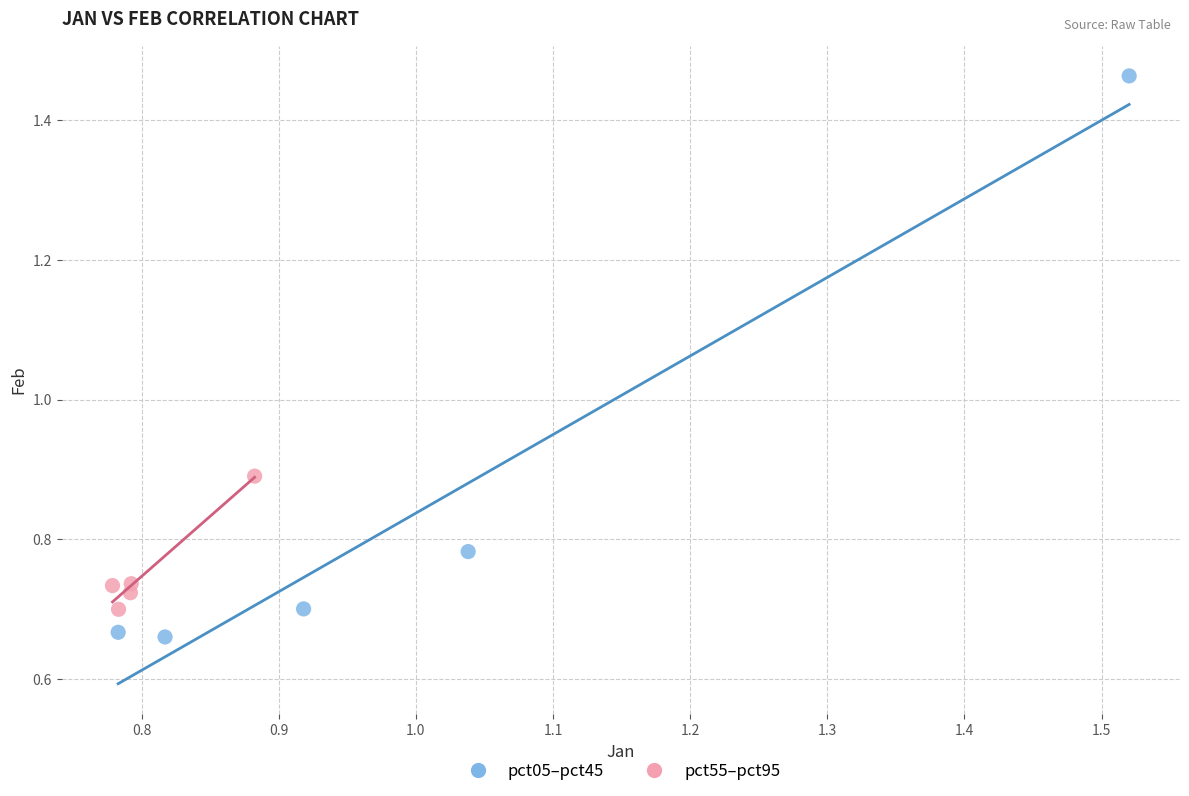

Which series reaches the minimum Y coordinate?

pct05–pct45